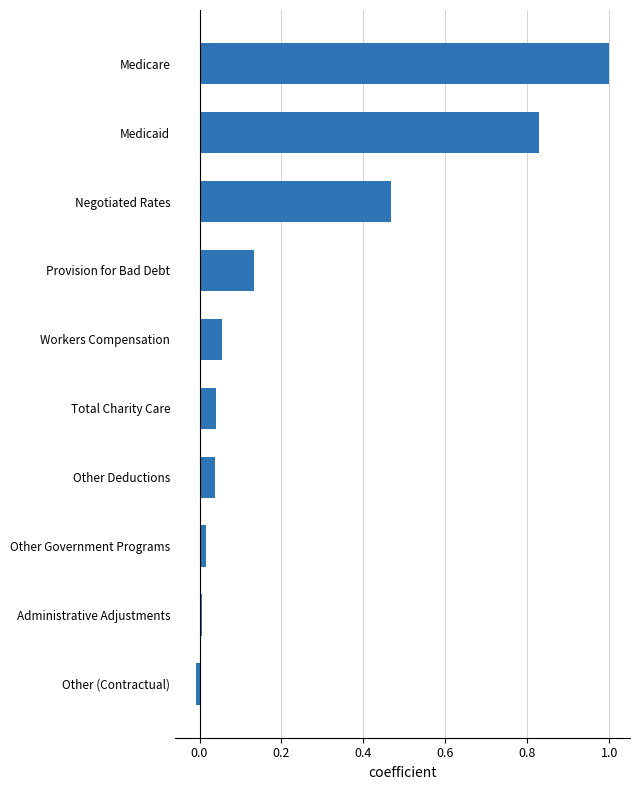

Between Other (Contractual) and Workers Compensation, which is larger?

Workers Compensation